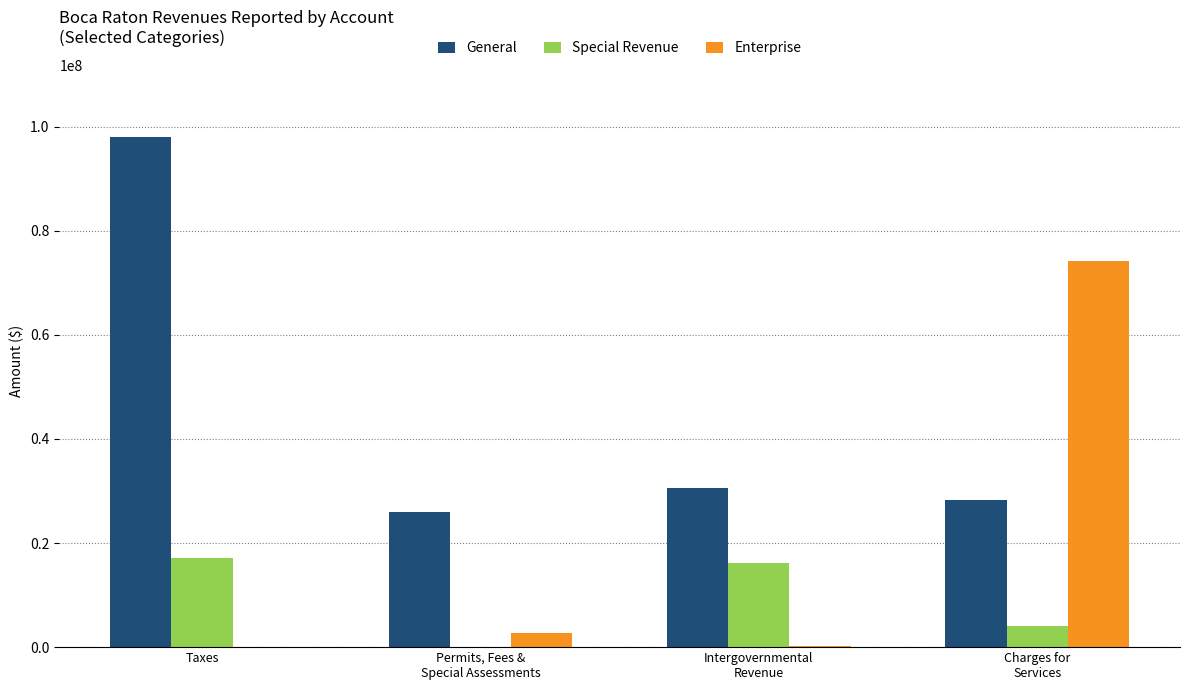

What value does the Special Revenue series have at Taxes?

17168273